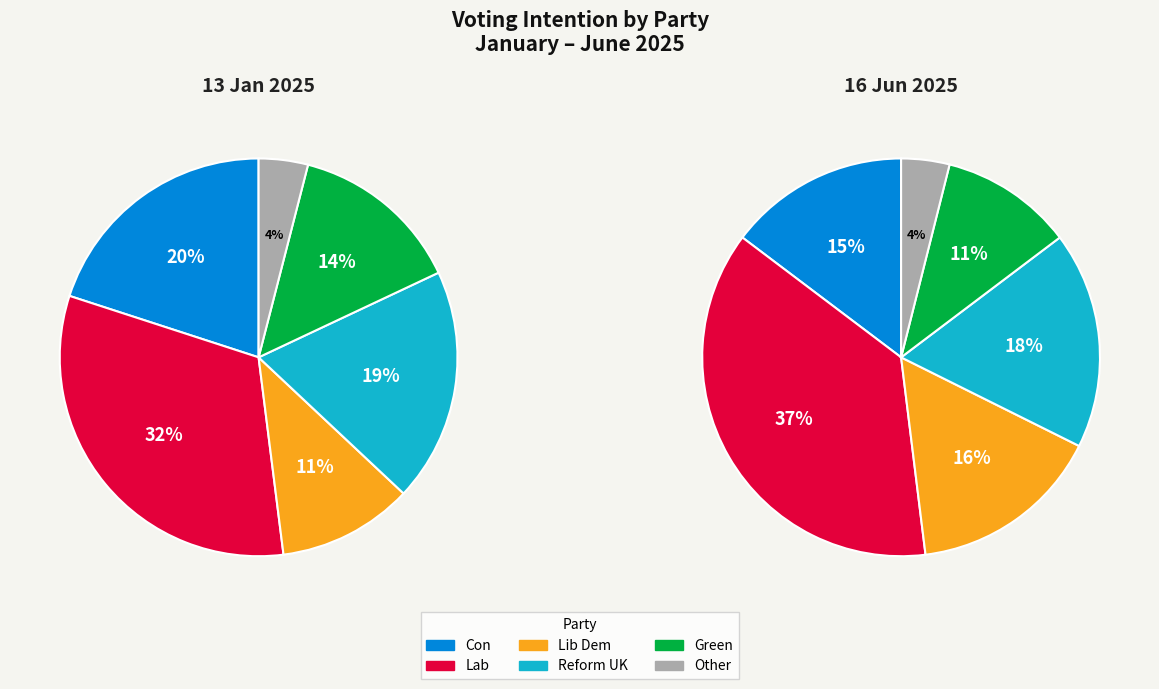

The Green slice represents 5% of the pie. True or false?

False